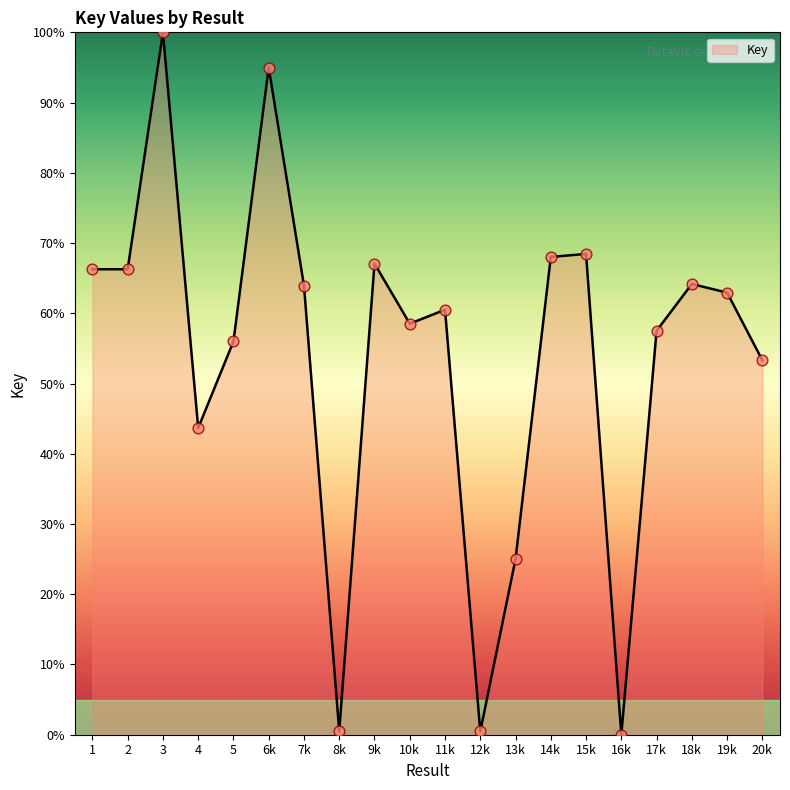

Which has a higher value, 7k or 3?

3